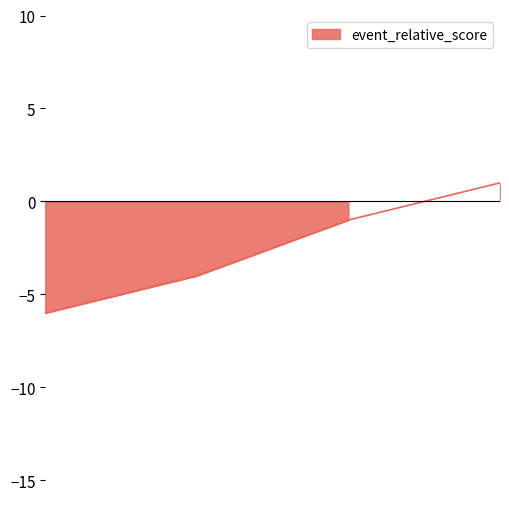

What is the smallest value displayed?

-6